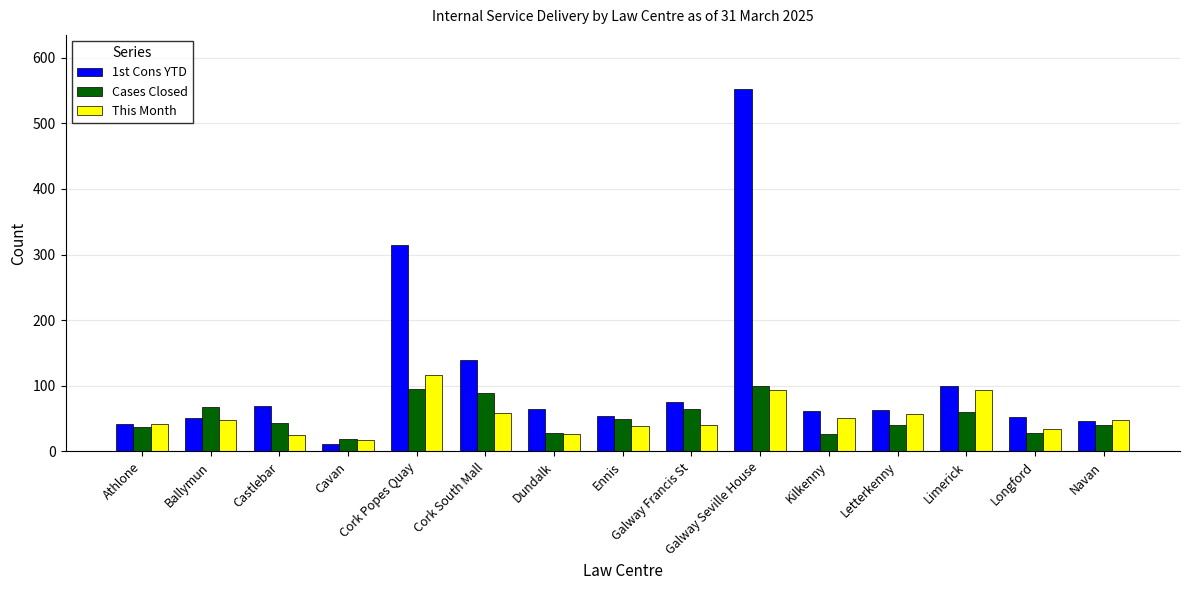

What are all the series names shown in the legend?

1st Cons YTD, Cases Closed, This Month